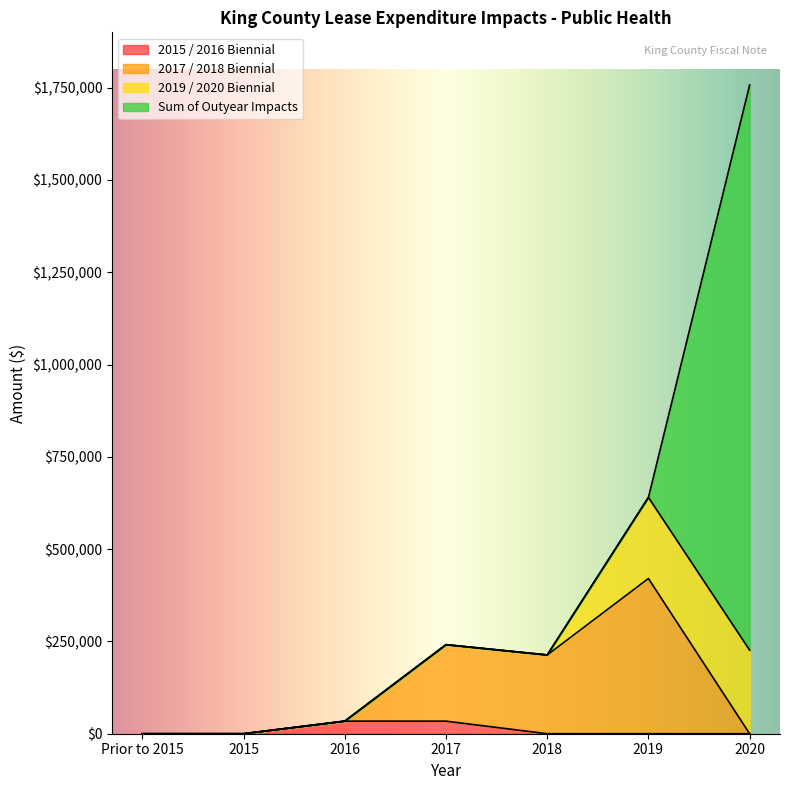

What are all the series names shown in the legend?

2015 / 2016 Biennial, 2017 / 2018 Biennial, 2019 / 2020 Biennial, Sum of Outyear Impacts